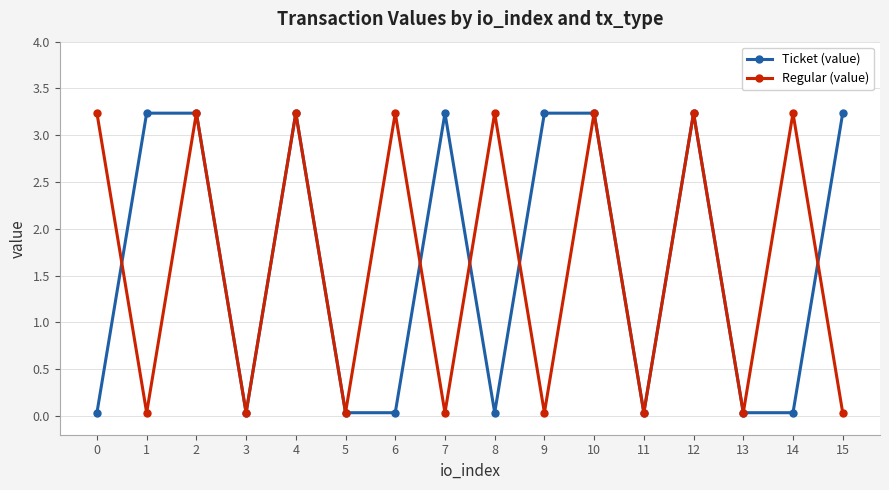

What is the difference between the Regular (value) values at 8 and 9?

3.2